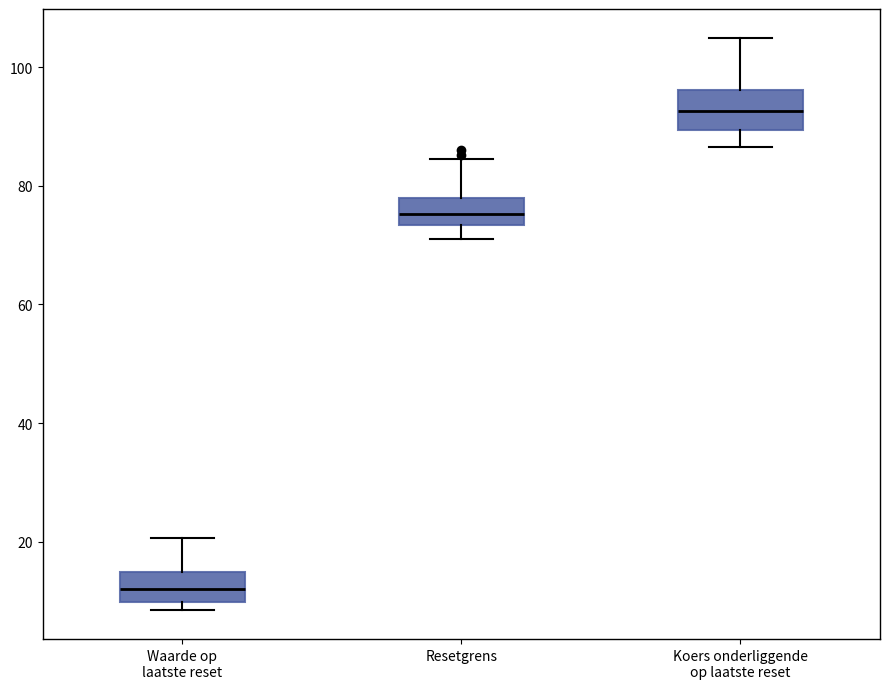

Reading left to right, transcribe this box plot: for each box, give where its median line is, the range the box spans, and where its two whiskers end, as read against the y-axis. The values are not printed on the chart, so give them approximately, as read against the axis.

Waarde op laatste reset: median 12, box 10 to 14, whiskers 8 to 20
Resetgrens: median 76, box 74 to 78, whiskers 70 to 84
Koers onderliggende op laatste reset: median 92, box 90 to 96, whiskers 86 to 104